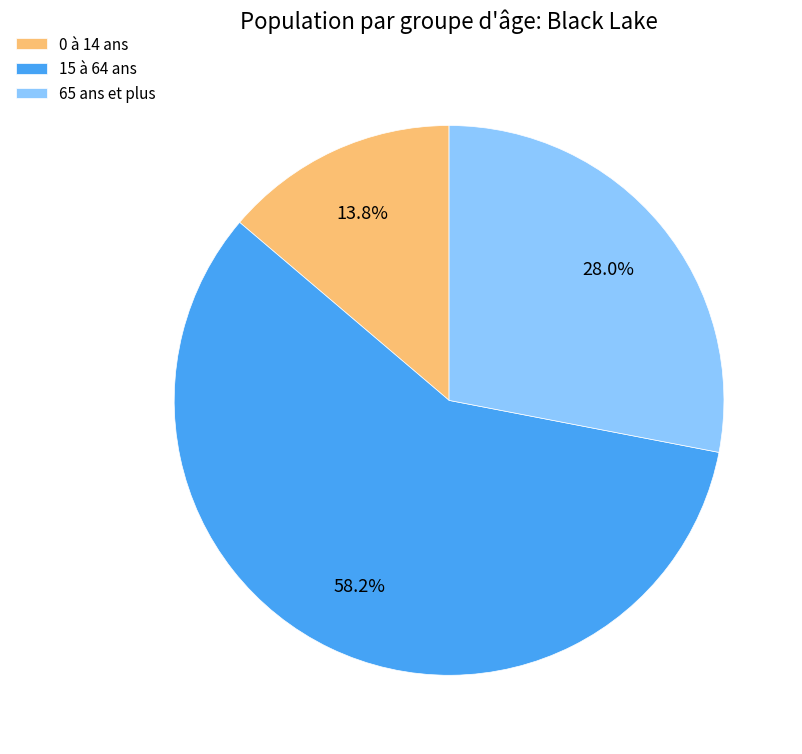

Which has a higher value, 15 à 64 ans or 65 ans et plus?

15 à 64 ans